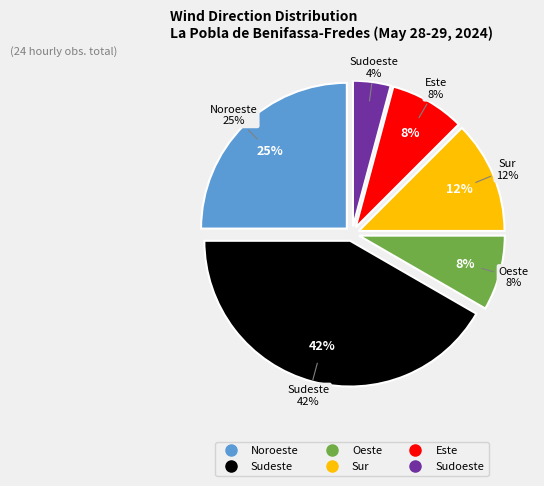

To the nearest percent, what is the average slice percentage?

17%